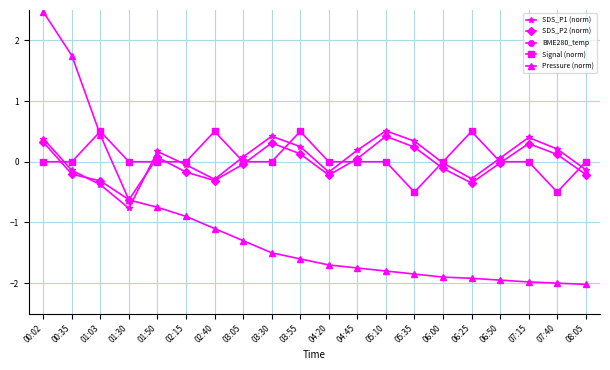

What is the label of the 3rd point from the right?

07:15